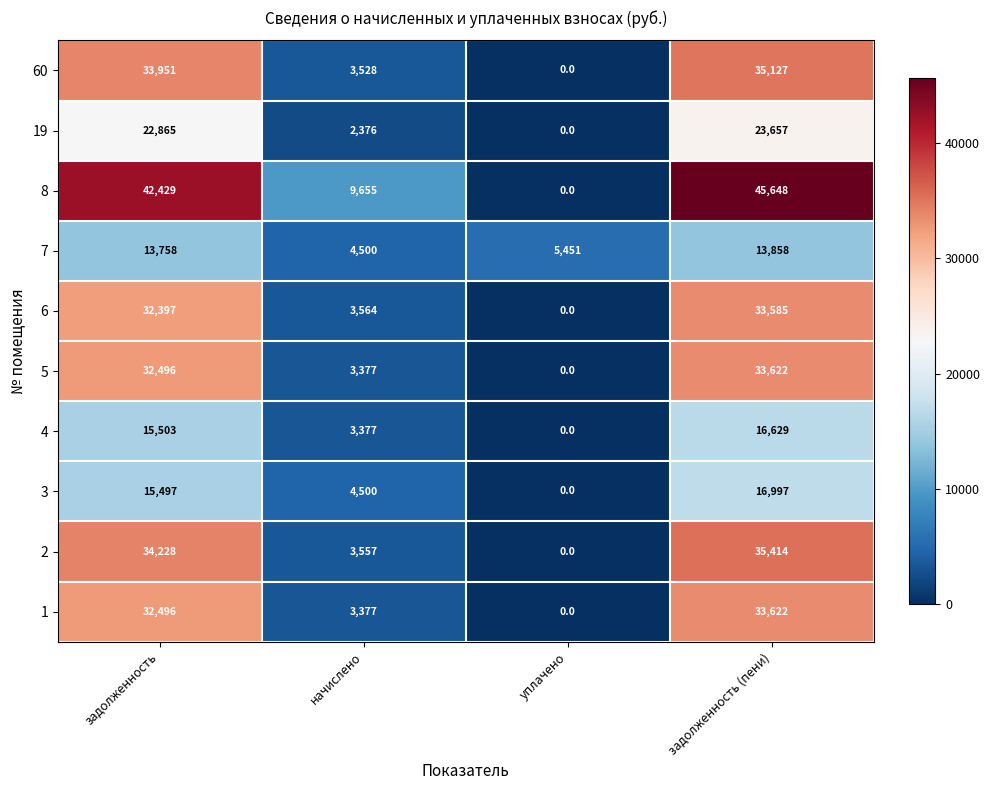

List the labels in order of 5 value, smallest first.

уплачено, начислено, задолженность, задолженность (пени)